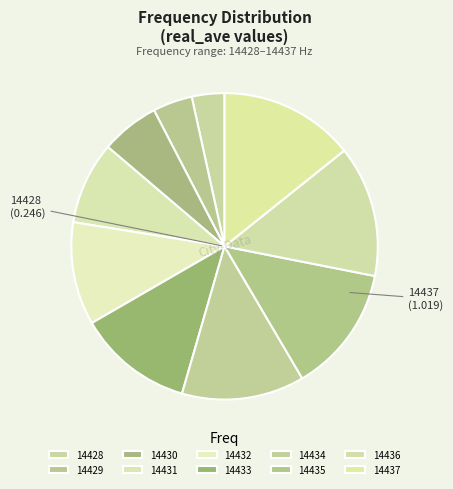

Does any single category account for the majority?

No